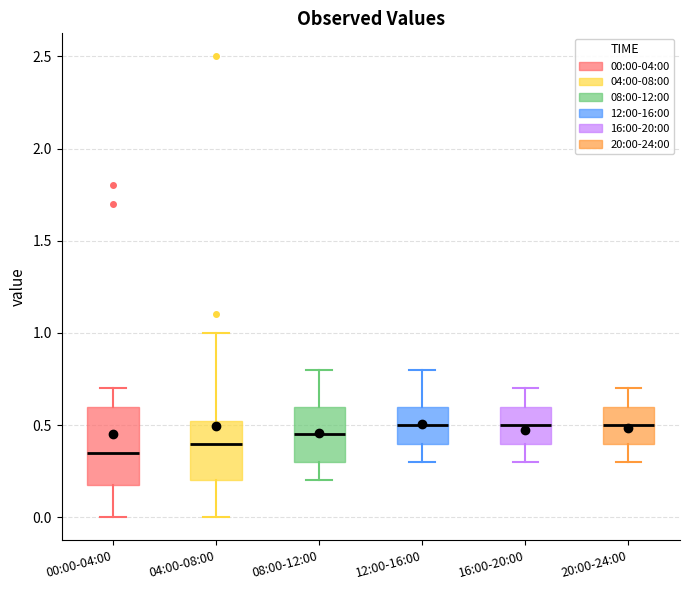

Where is the lower edge of the box for 04:00-08:00 on the y-axis? The values are not printed on the chart, so give them approximately, as read against the axis.

0.20